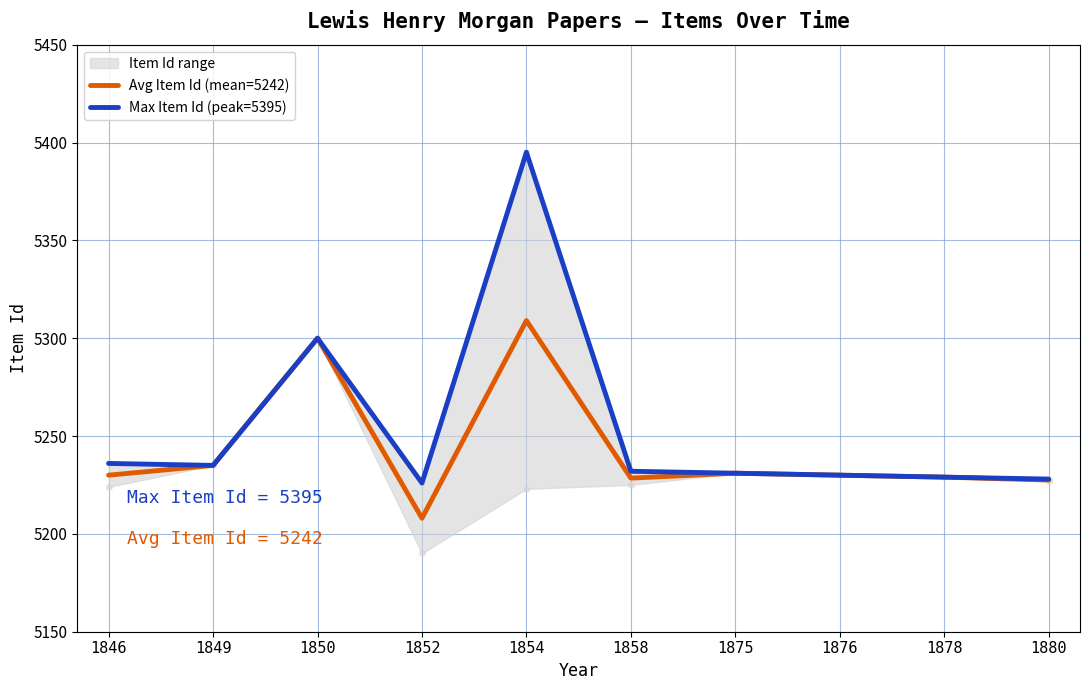

How many data points in Avg Item Id (mean=5242) are above 5230?

4